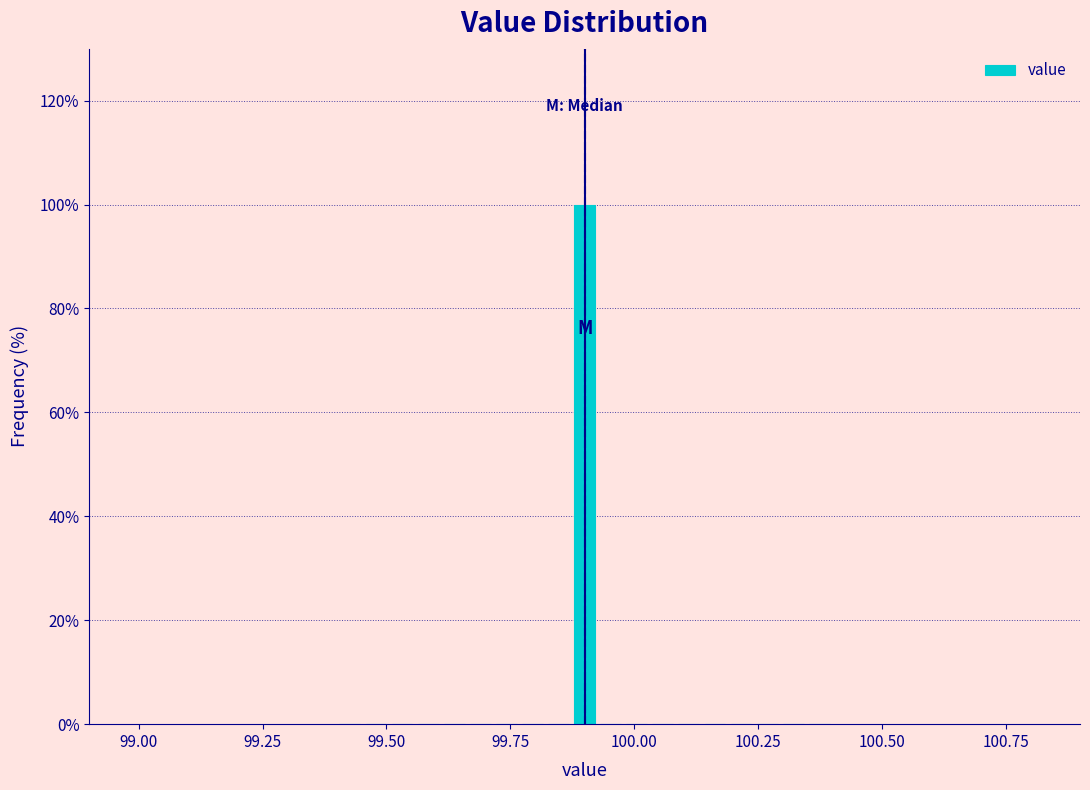

Read against the x-axis, roughly where is the centre of the tallest bar?

99.90